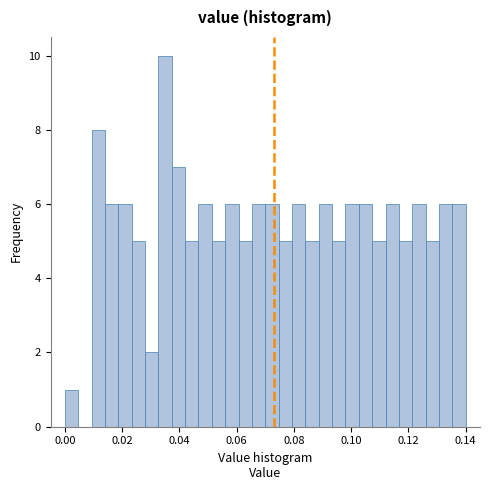

Read against the x-axis, roughly where is the centre of the tallest bar?

0.036